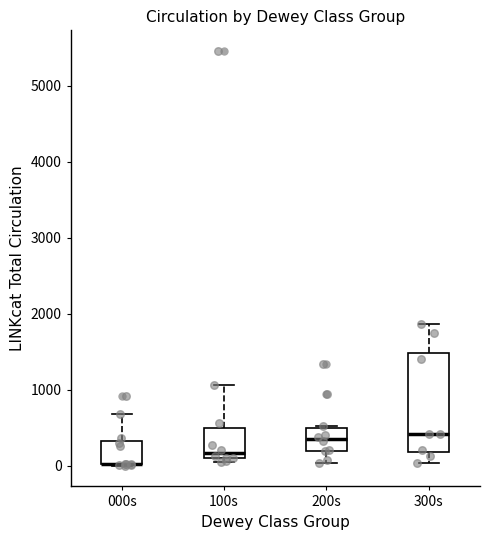

Reading left to right, transcribe this box plot: for each box, give where its median line is, the range the box spans, and where its two whiskers end, as read against the y-axis. The values are not printed on the chart, so give them approximately, as read against the axis.

000s: median 0 (drawn on the box's lower edge), box 0 to 300, whiskers 0 to 700
100s: median 200, box 100 to 500, whiskers 100 (just below the box's lower edge) to 1100
200s: median 400, box 200 to 500, whiskers 0 to 500 (just above the box's upper edge)
300s: median 400, box 200 to 1500, whiskers 0 to 1900